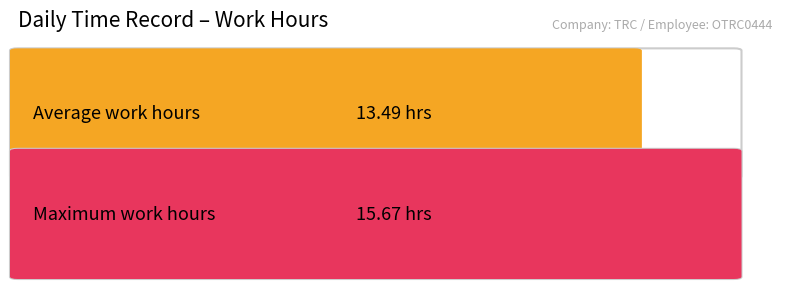

Does the chart contain any negative values?

No